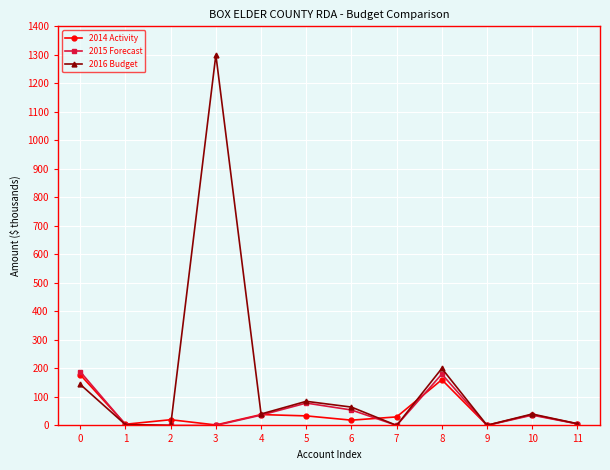

What is the value of the 2015 Forecast point at the 2nd from the left?

3.0